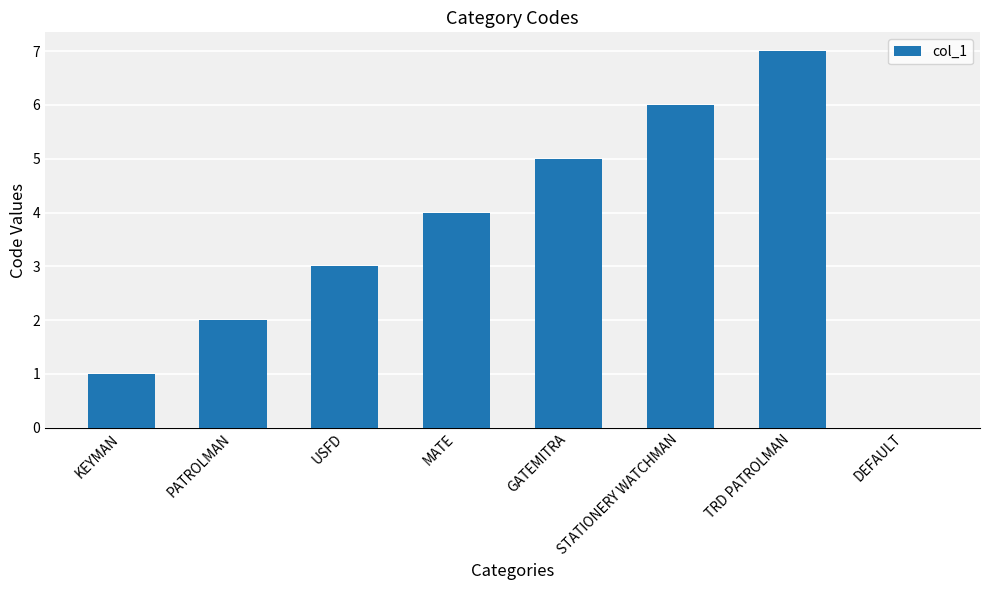

Read the value at STATIONERY WATCHMAN.

6